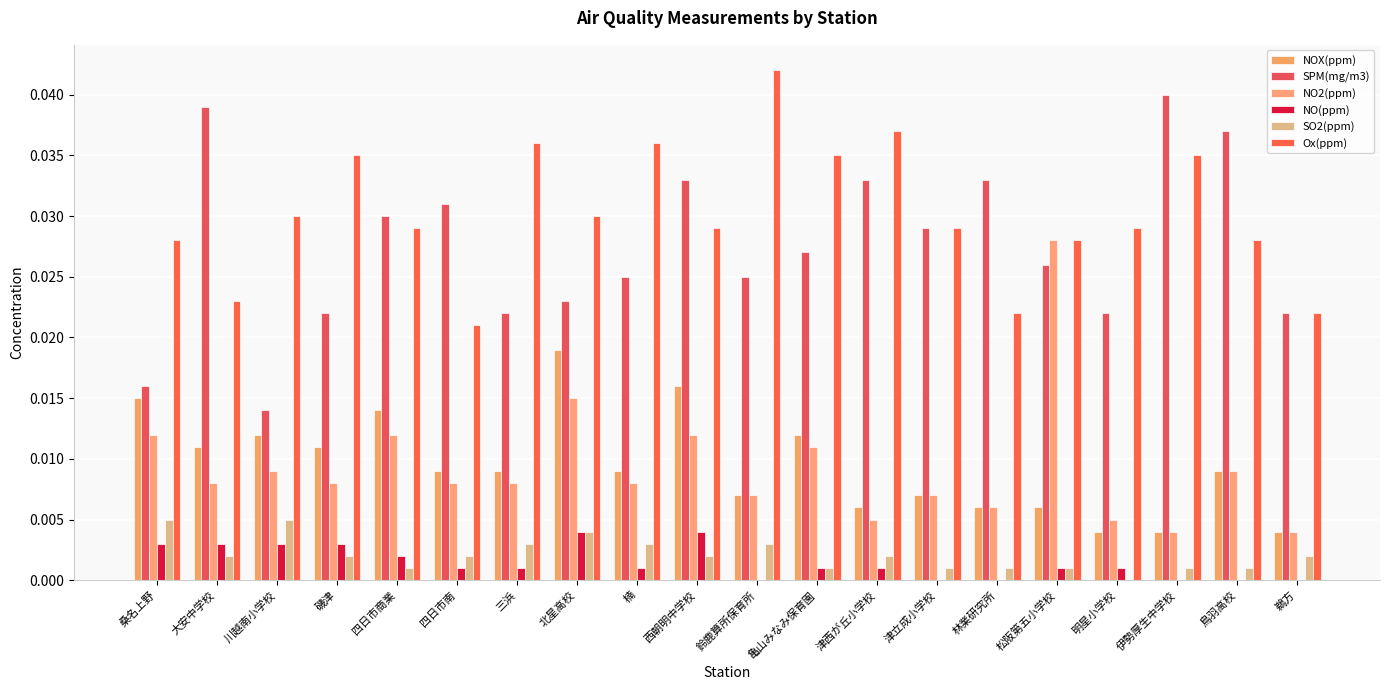

Are the bars grouped side by side (vs. stacked)?

Yes